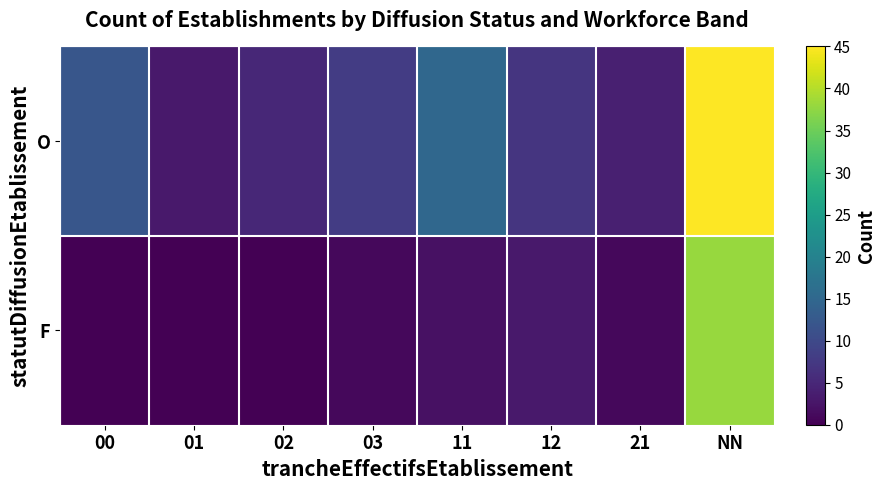

Reading left to right, transcribe all the data shown in this chart.

O: 00=12	01=3	02=5	03=8	11=15	12=7	21=4	NN=45
F: 00=0	01=0	02=0	03=1	11=2	12=3	21=1	NN=38